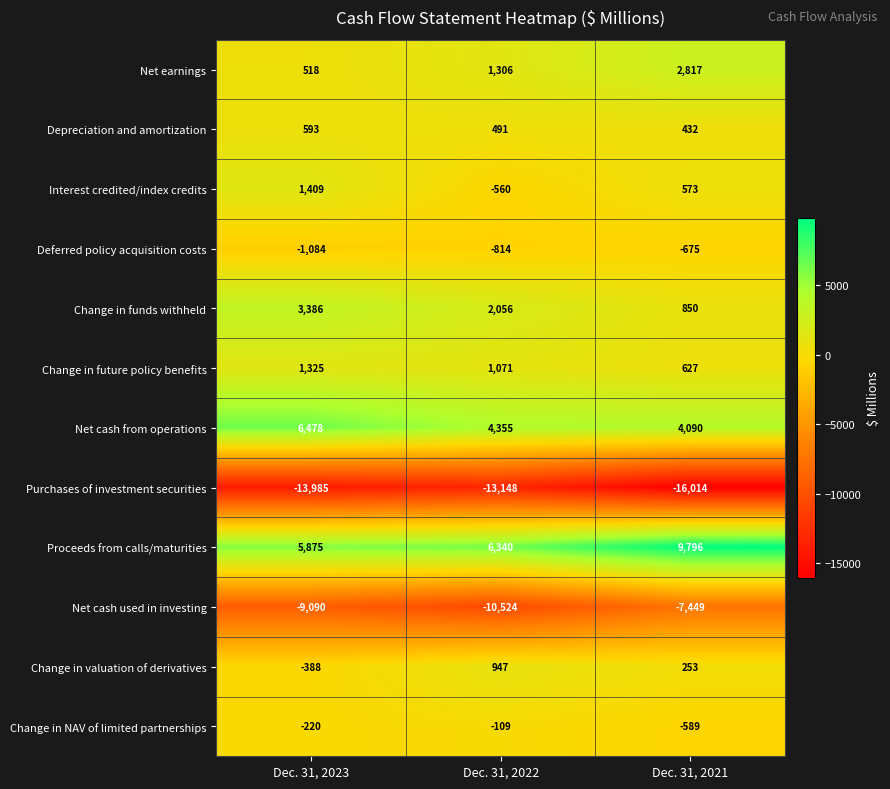

Where is Change in funds withheld nearest to the value 2118?

Dec. 31, 2022